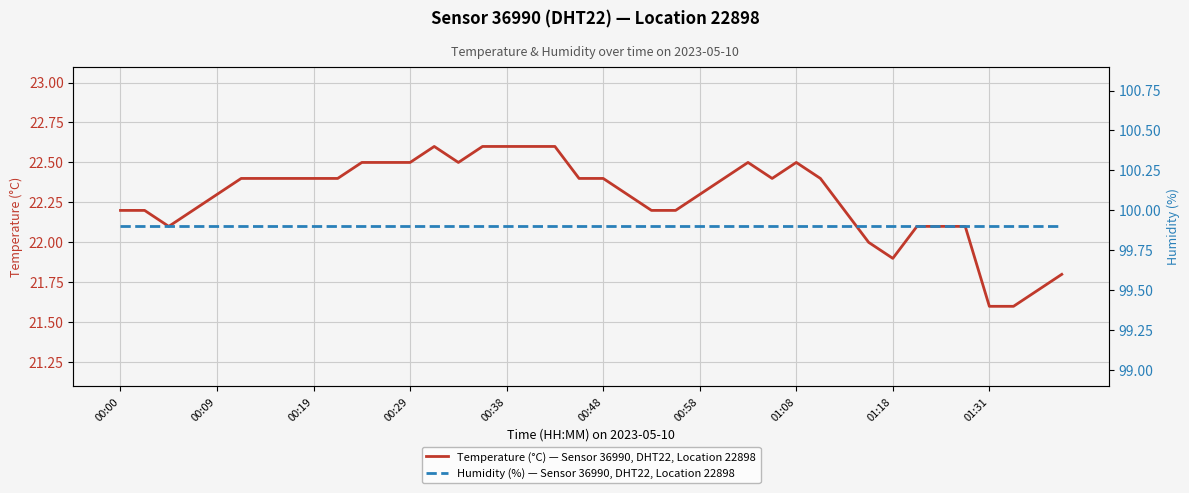

What is the minimum value shown in the chart?

21.6